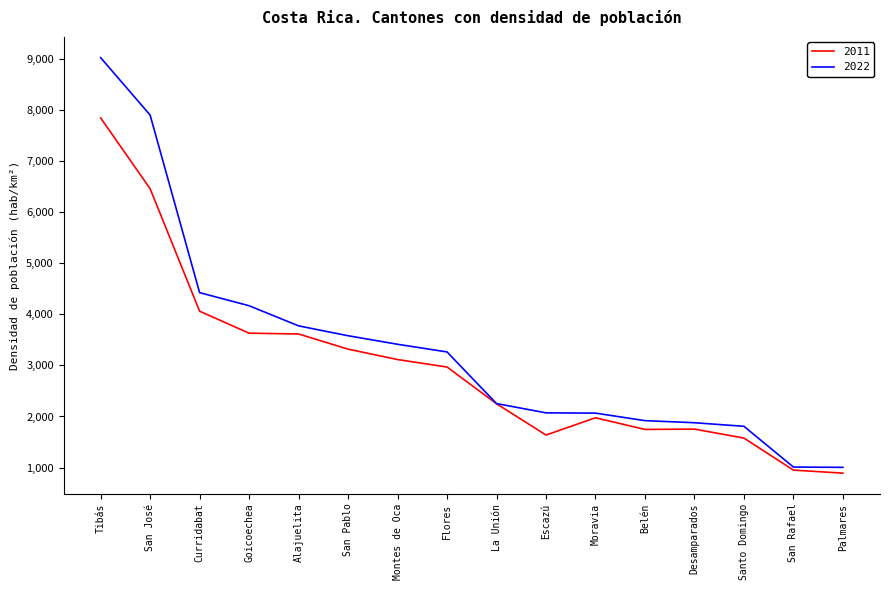

Which series has the widest spread of values?

2022